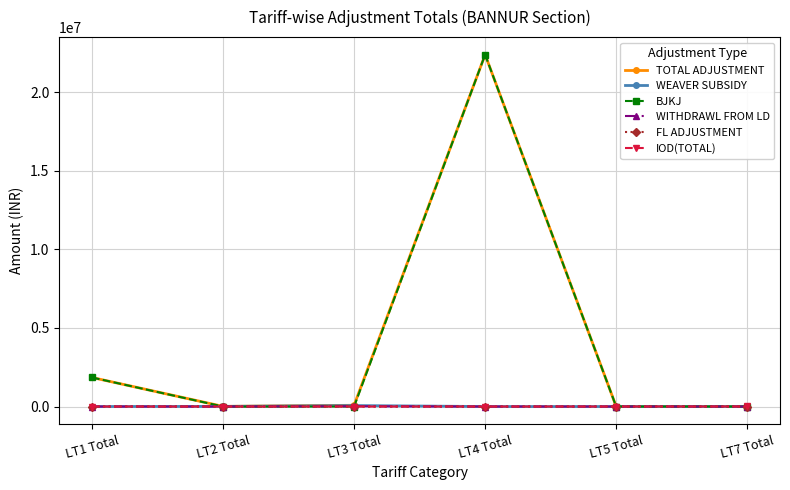

At which category is the sum across all series the highest?

LT4 Total